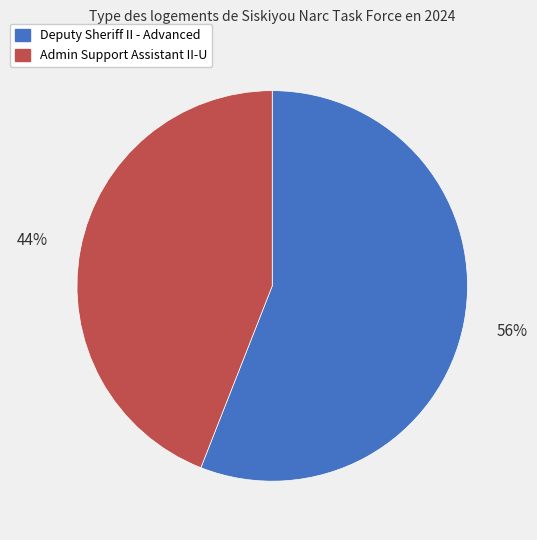

What percentage is the Admin Support Assistant II-U slice, to the nearest percent?

44%